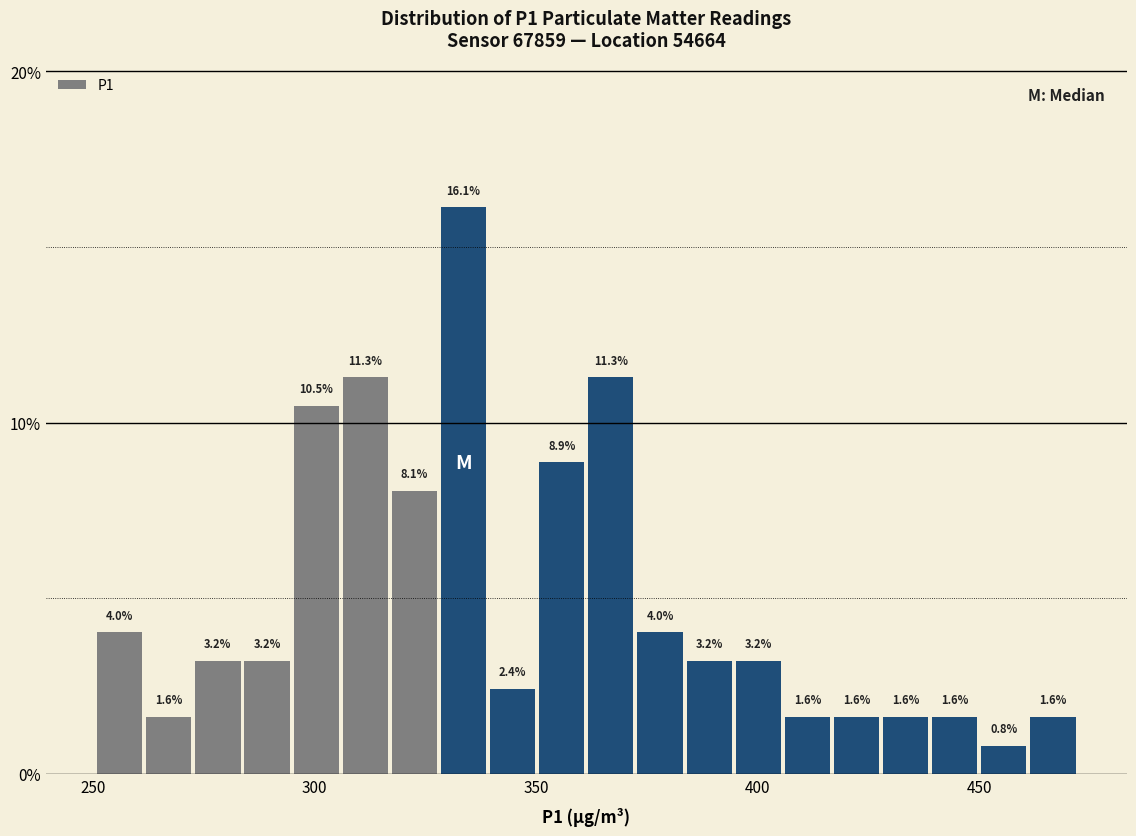

Around what value on the x-axis is the tallest bar? Give the approximate position of its centre, as read against the axis.

335